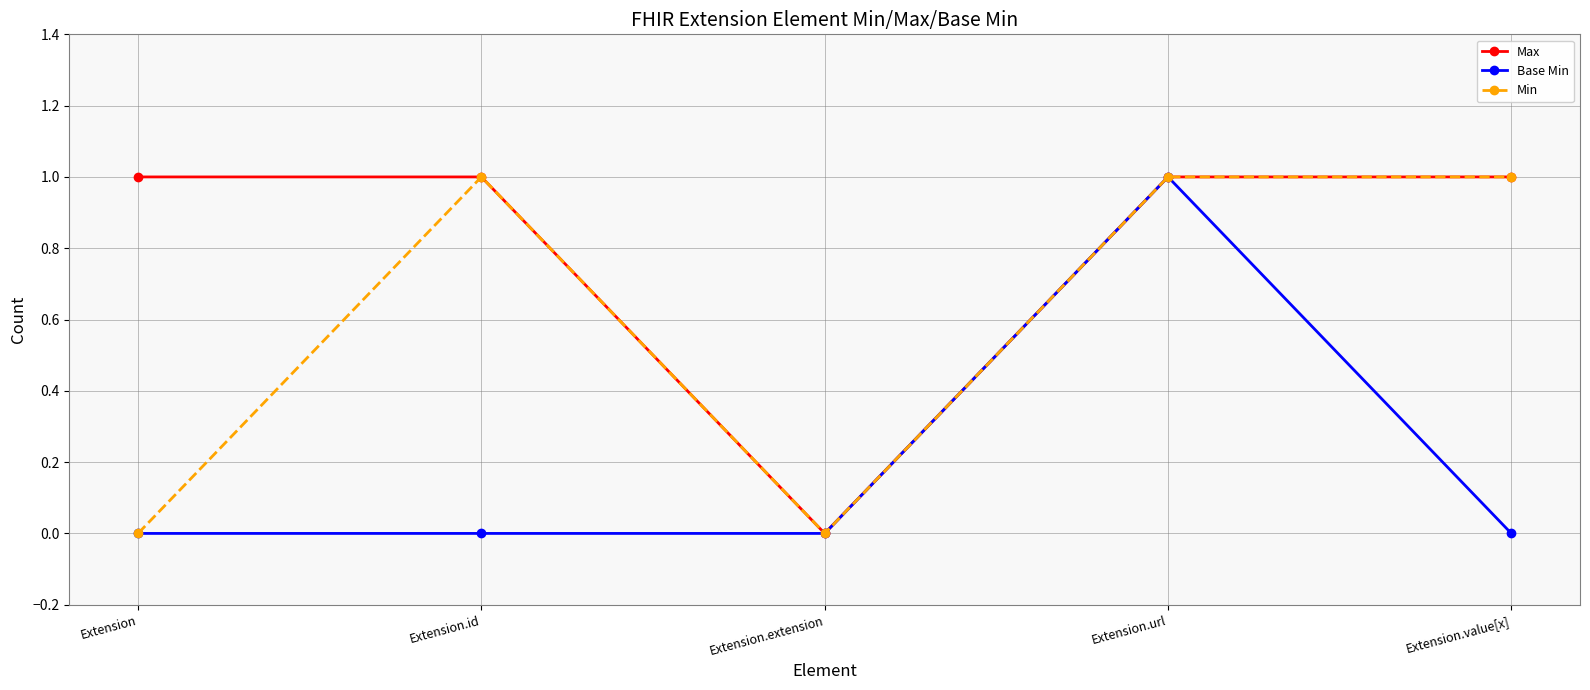

The Base Min series shows 0 at Extension.extension. True or false?

True